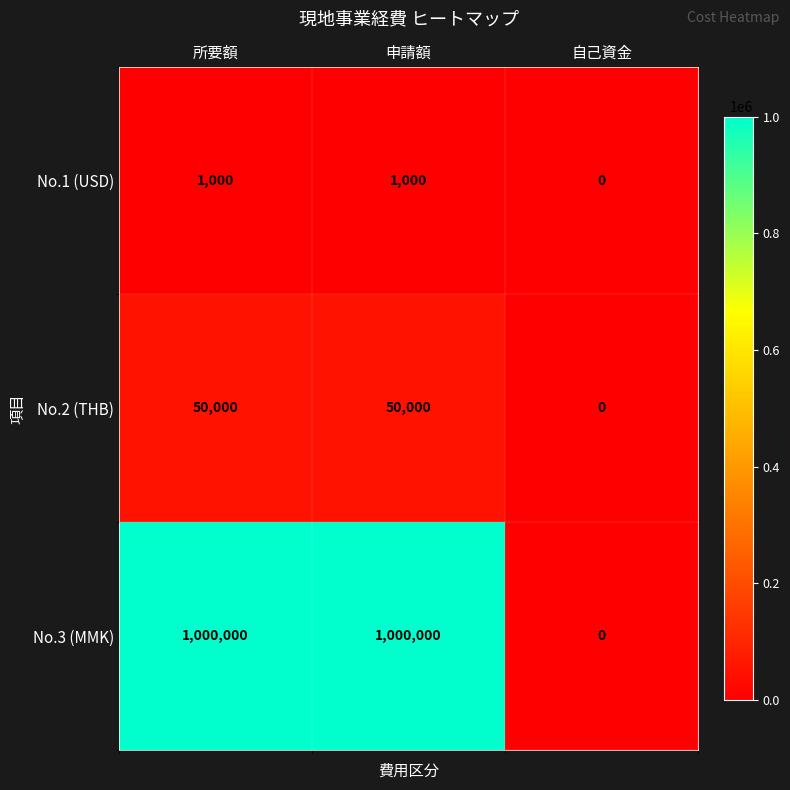

Reading left to right, list all the values displayed in this chart.

No.1 (USD): 1000	1000	0
No.2 (THB): 50000	50000	0
No.3 (MMK): 1000000	1000000	0